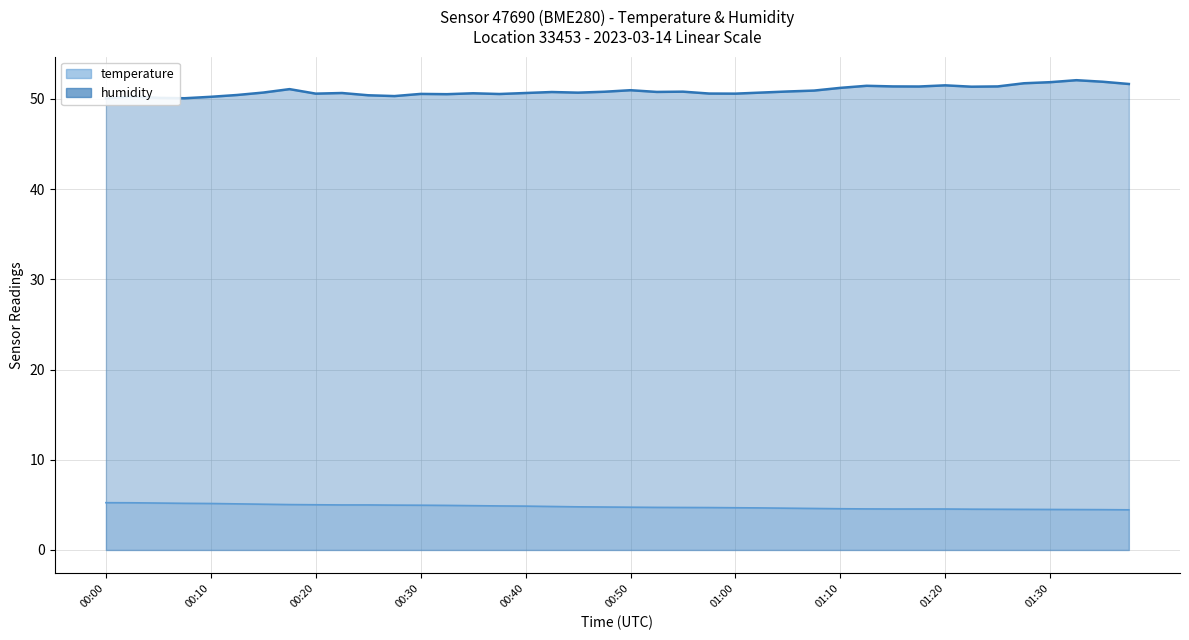

How many distinct data groups are displayed?

2